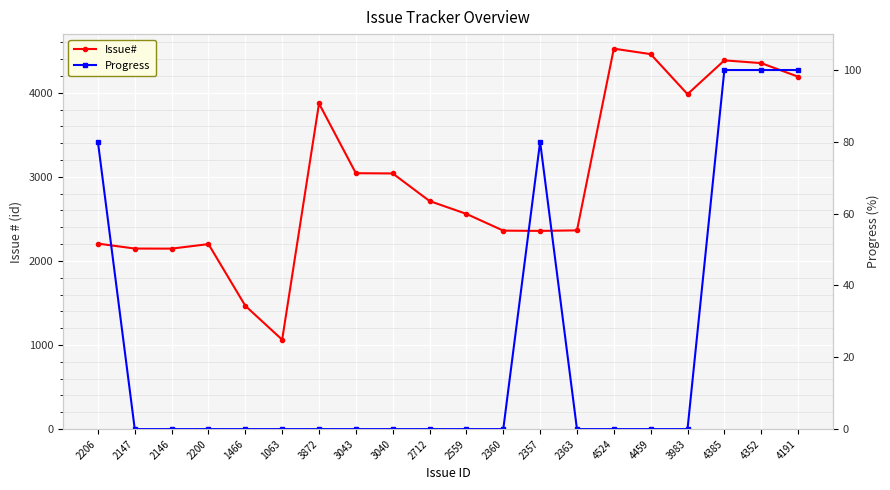

Is it true that Progress equals 80 at 2206?

True